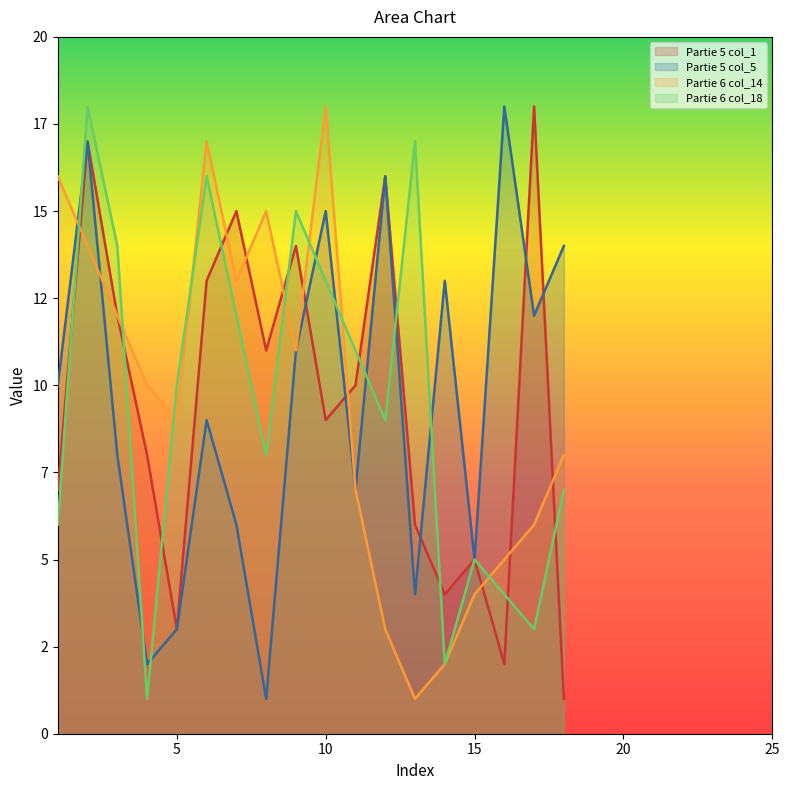

At which label does Partie 5 col_1 first exceed 6?

1